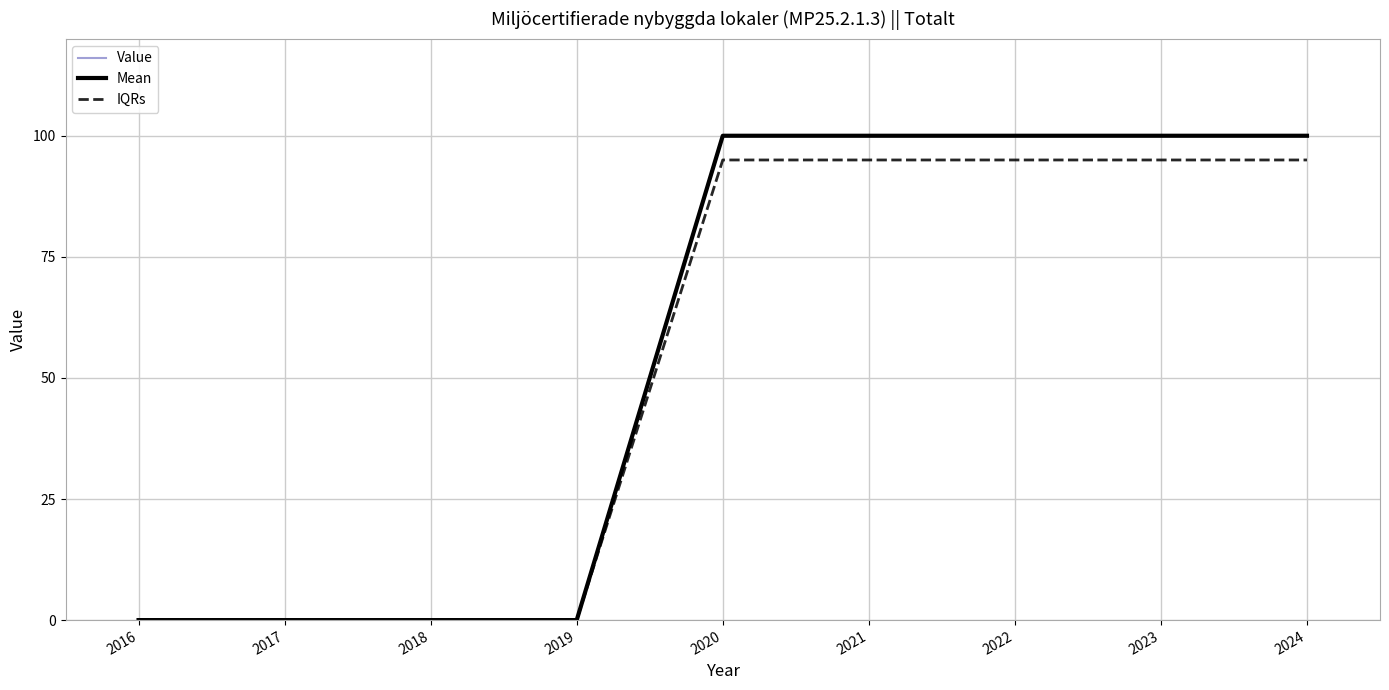

Is it true that IQRs equals 152 at 2023?

False